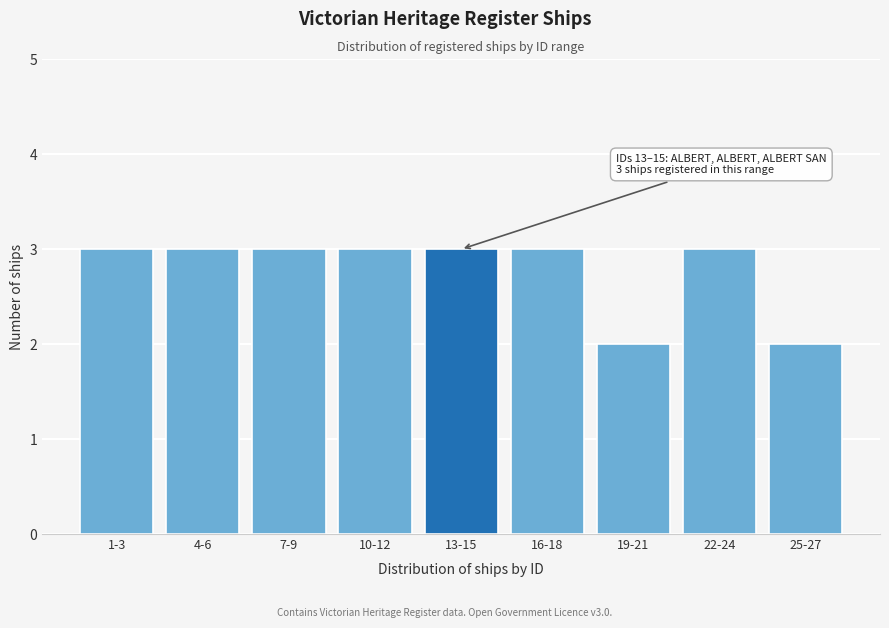

Reading left to right, transcribe all the data shown in this chart.

1-3=3	4-6=3	7-9=3	10-12=3	13-15=3	16-18=3	19-21=2	22-24=3	25-27=2